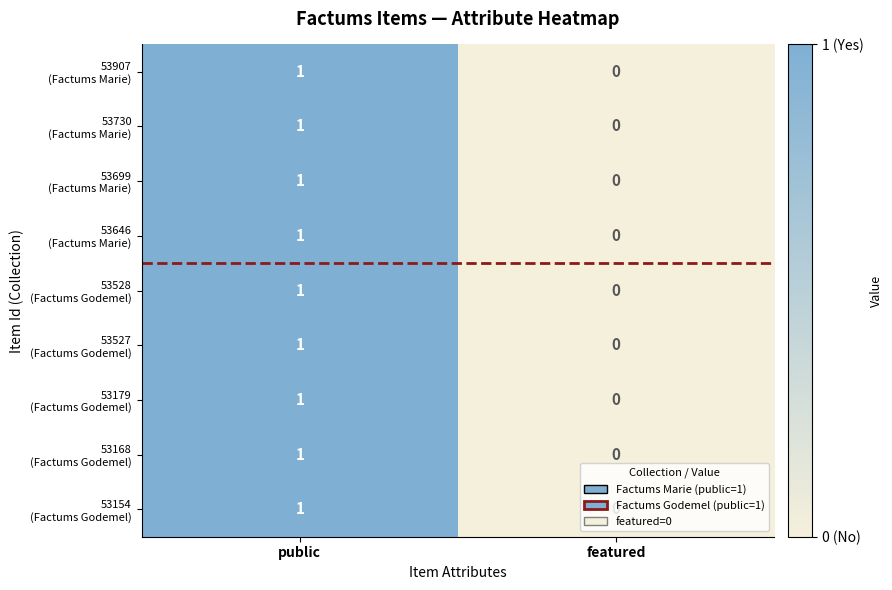

What is the total value across all series at public?

9